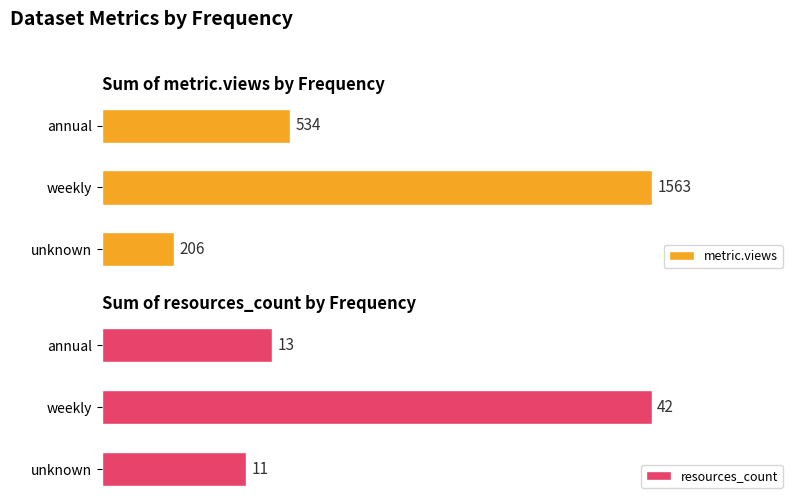

At how many categories does at least one series exceed 474?

2